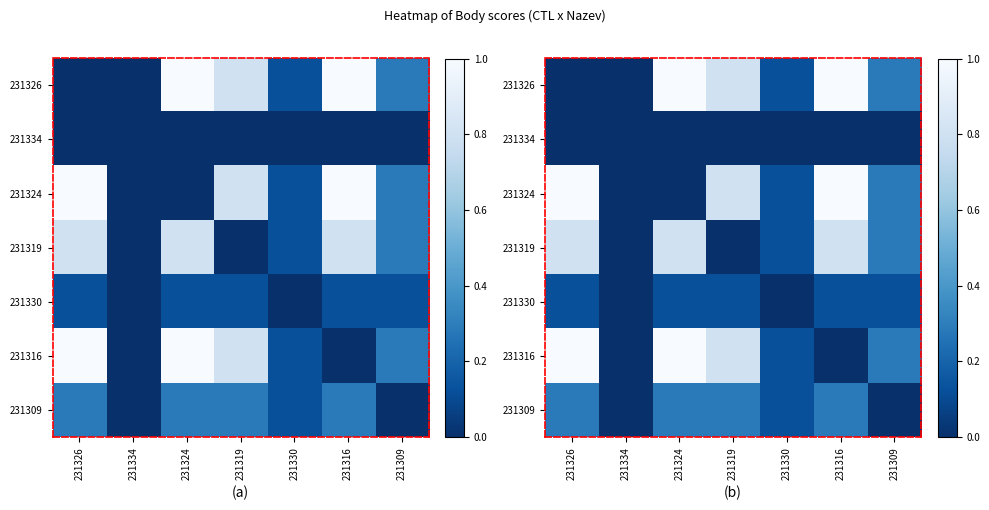

Rank the series at 231316 from lowest to highest value.

231334, 231316, 231330, 231309, 231319, 231326, 231324